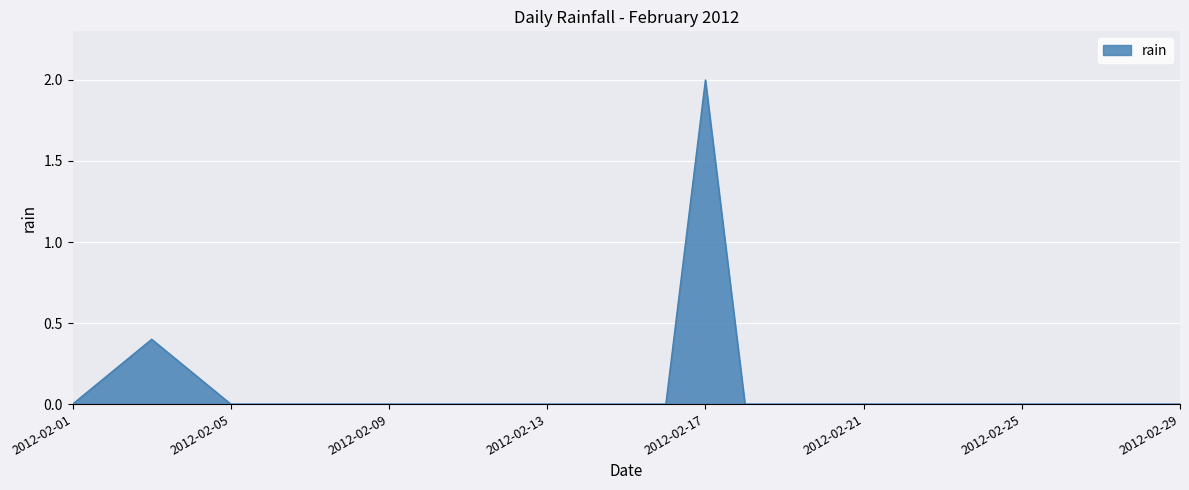

What is the maximum value shown in the chart?

2.0